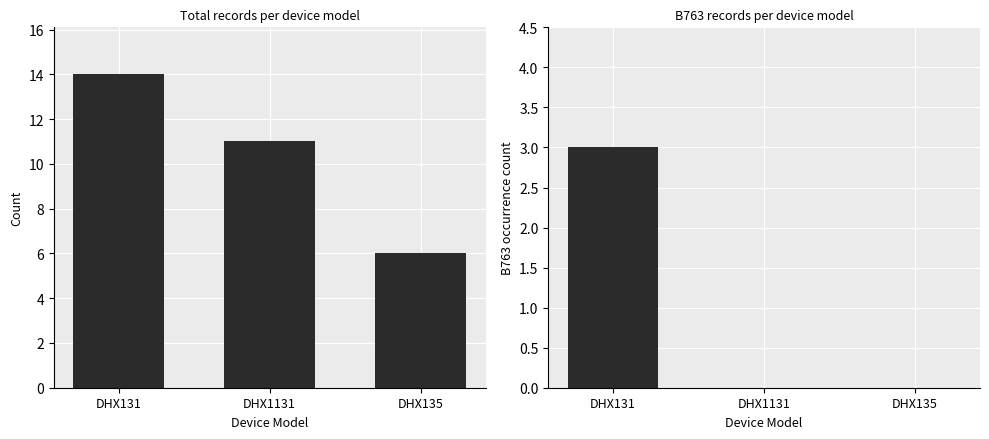

How many data points does each series have?

3